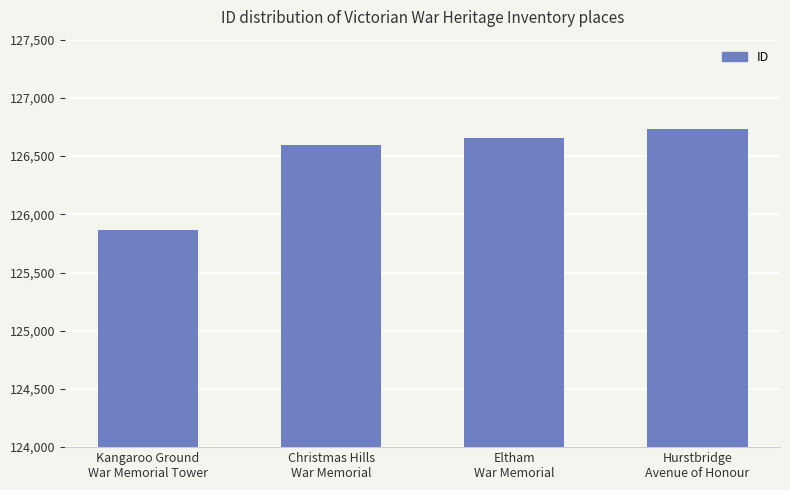

Reading right to left, list all the values displayed in this chart.

Hurstbridge
Avenue of Honour=126732	Eltham
War Memorial=126654	Christmas Hills
War Memorial=126595	Kangaroo Ground
War Memorial Tower=125864